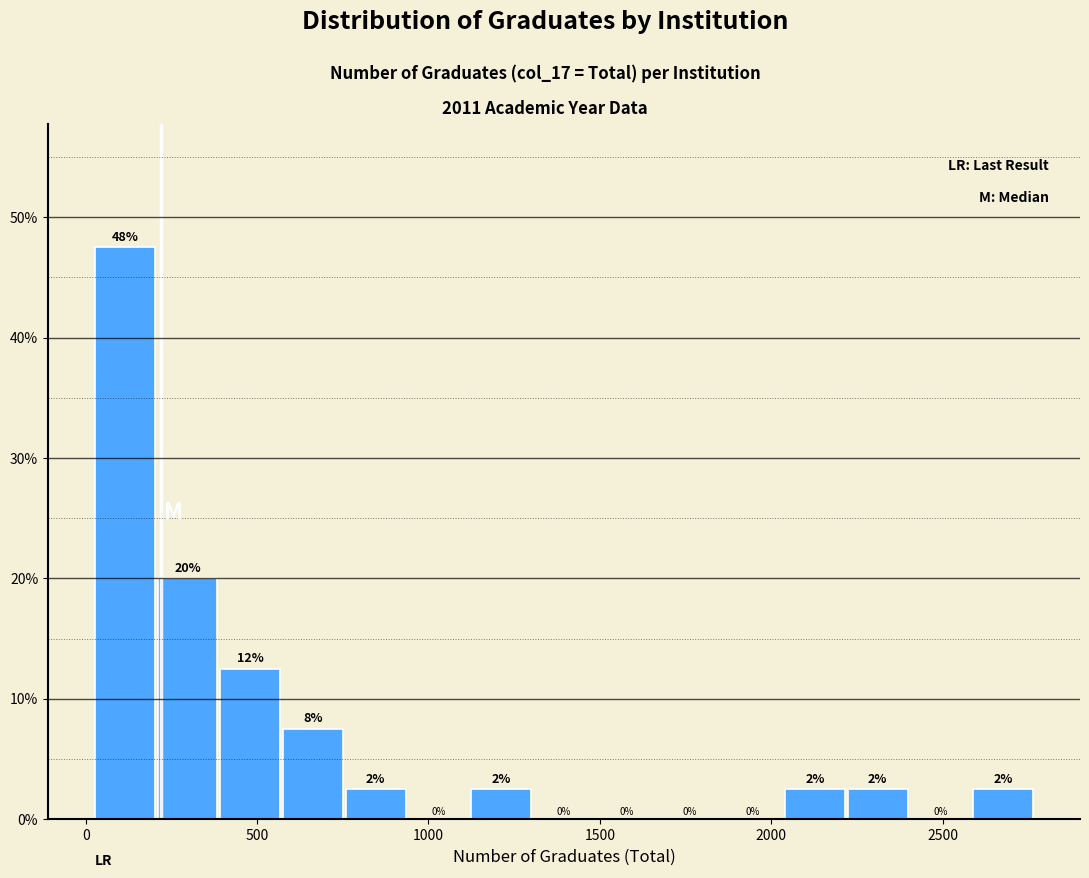

Around what value on the x-axis is the tallest bar? Give the approximate position of its centre, as read against the axis.

100